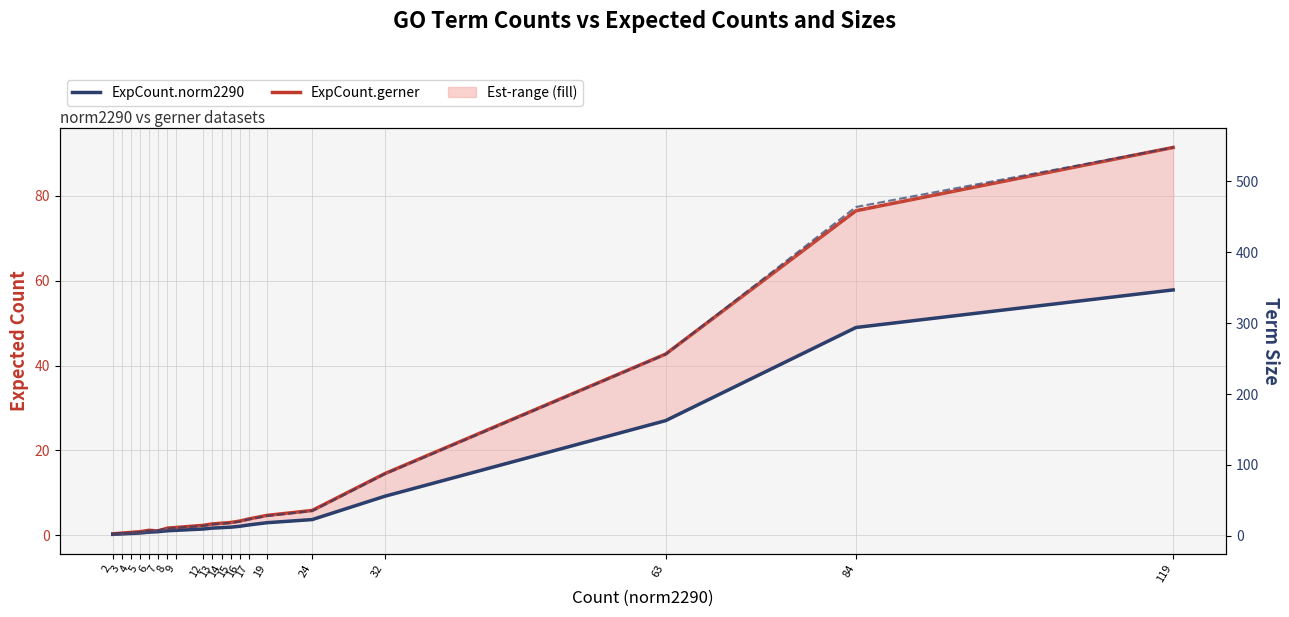

What is the sum of all ExpCount.norm2290 (Total deaths) values?

166.3